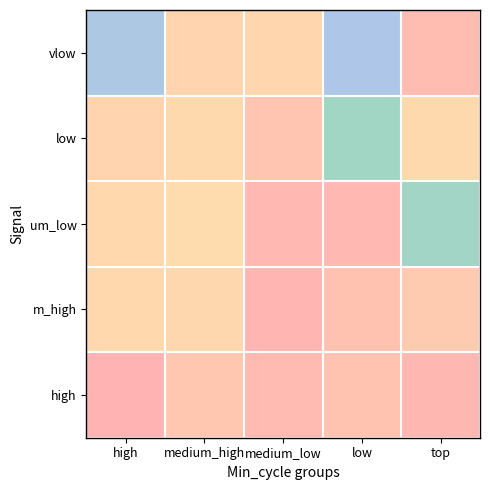

Reading left to right, what are all the values shown in this chart?

high: high=4993103	medium_high=4991127	medium_low=4992416	low=4991466	top=4992629
m_high: high=4989572	medium_high=4989653	medium_low=4992756	low=4991631	top=4990795
um_low: high=4989544	medium_high=4989198	medium_low=4992442	low=4992578	top=4974425
low: high=4989904	medium_high=4989499	medium_low=4991323	low=4974559	top=4989433
vlow: high=4972153	medium_high=4989969	medium_low=4989696	low=4971679	top=4992022